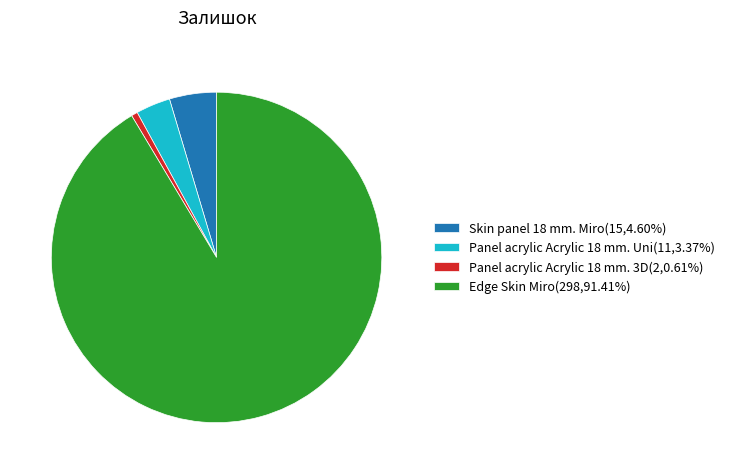

Is it true that Panel acrylic Acrylic 18 mm. Uni is 12% of the pie?

False